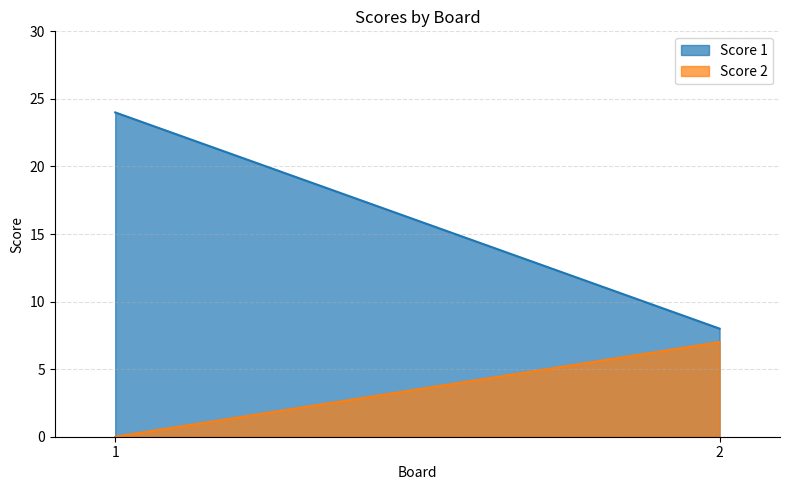

Is it true that Score 1 equals 3 at 2?

False